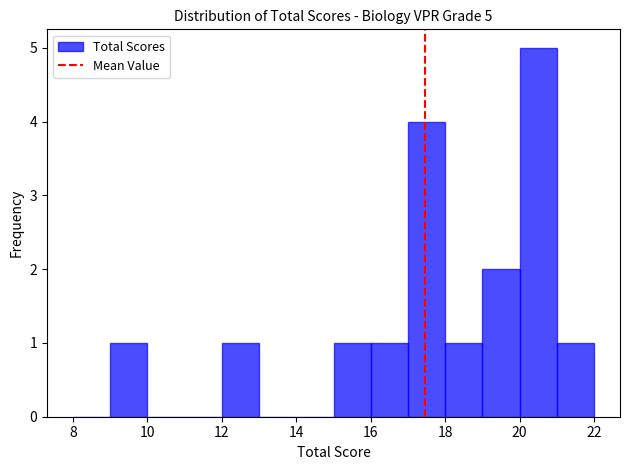

Over which range of the x-axis is the bar tallest?

20 to 21